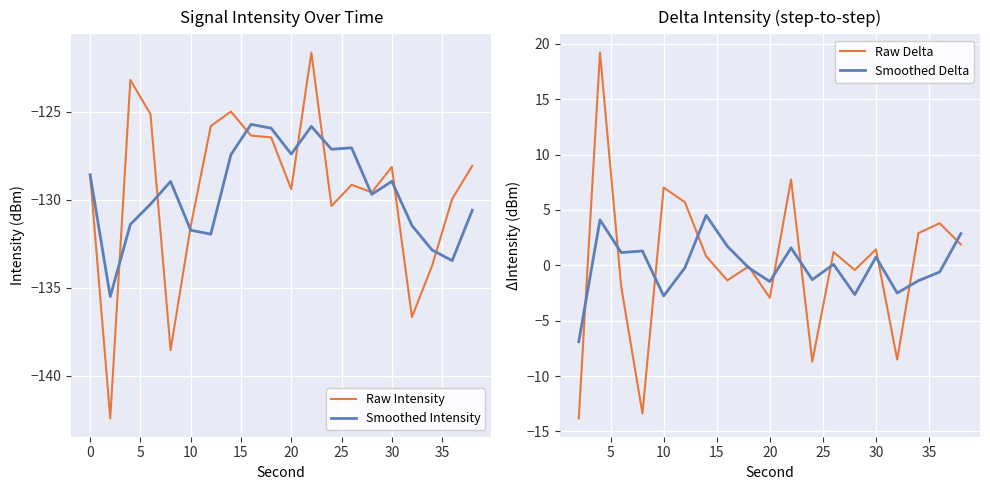

Rank the categories by value from lowest to highest.

2, 8, 32, 34, 10, 24, 36, 28, 20, 26, 0, 30, 38, 18, 16, 12, 6, 14, 4, 22